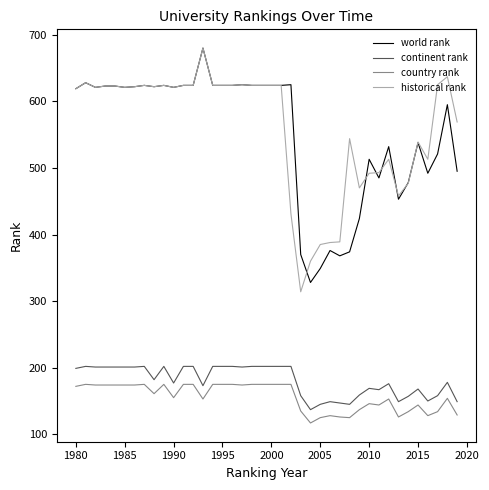

Does the chart have visible grid lines?

No